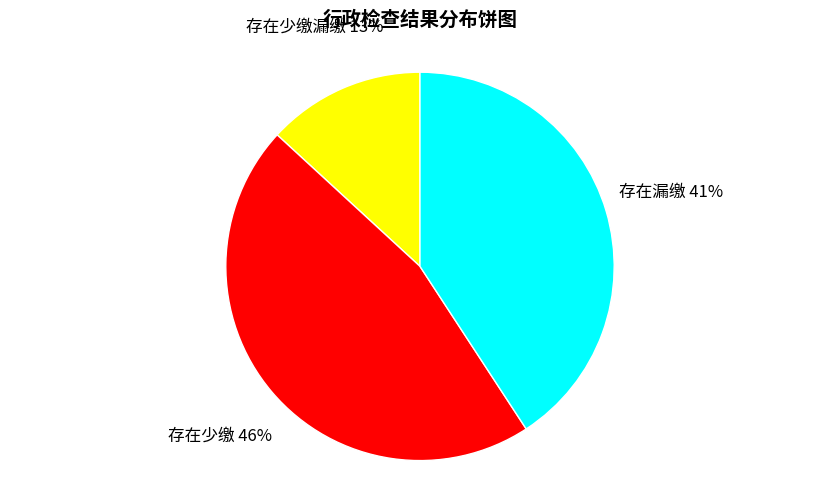

Combined, do 存在少缴漏缴 and 存在漏缴 account for over 50%?

Yes